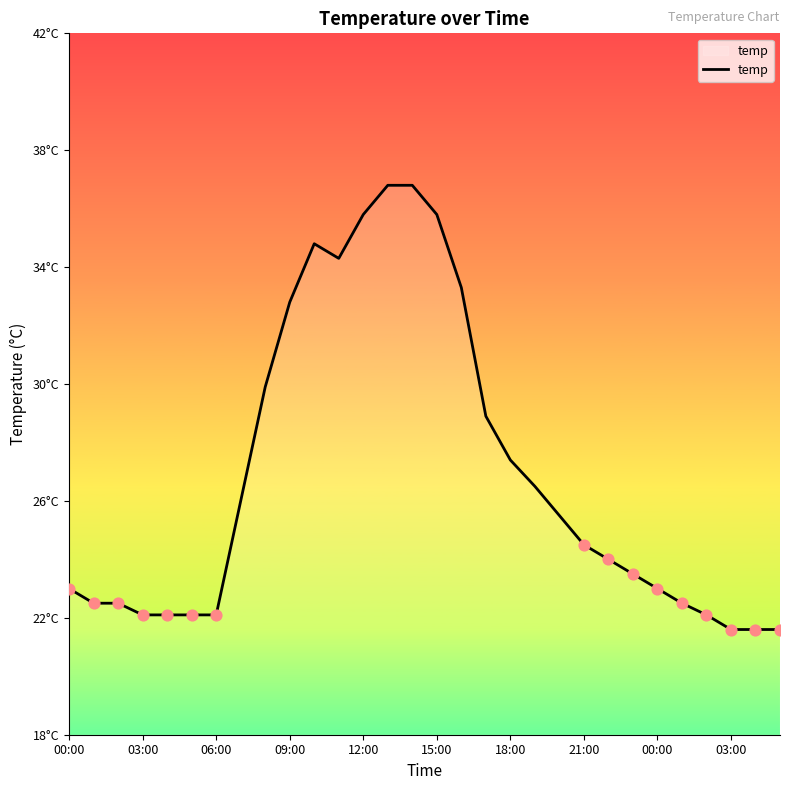

What is the change in value from 11 to 23?

-10.8